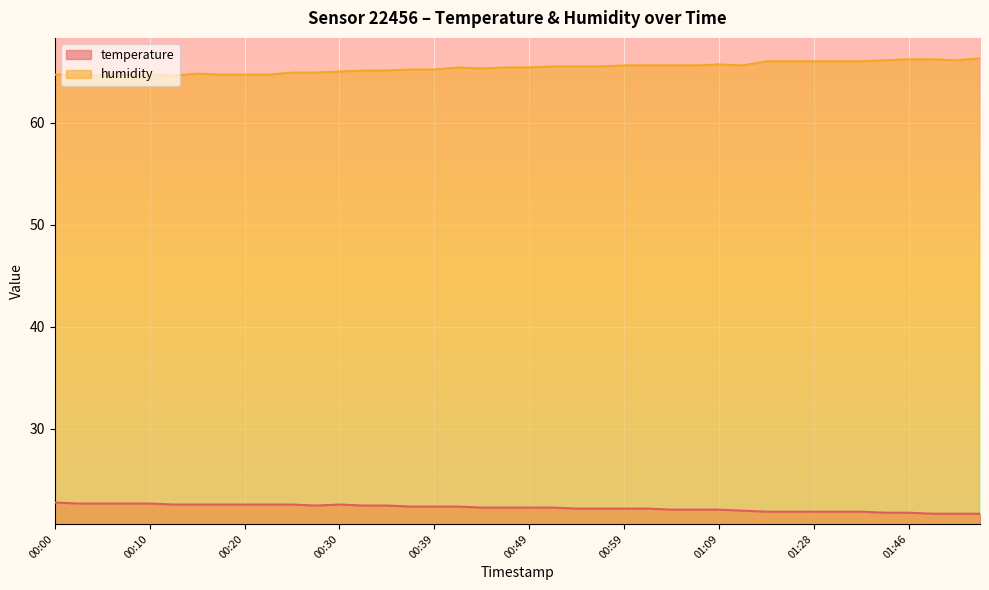

At which label is humidity closest to 65?

00:30